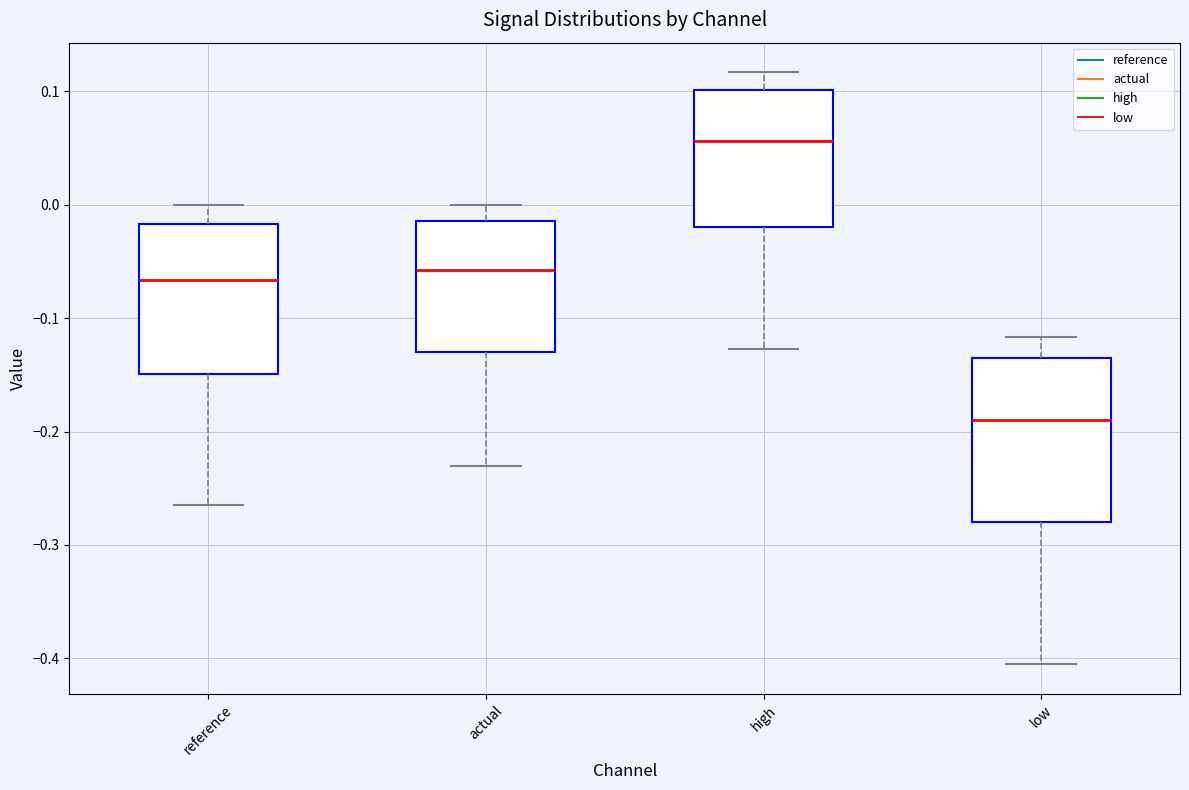

Which box is the tallest, from its lower edge to its upper edge?

low